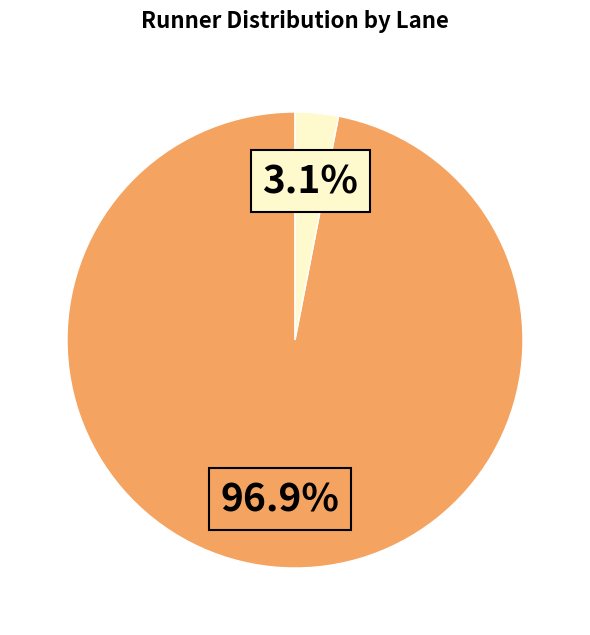

Is there any slice that represents more than half of the pie?

Yes